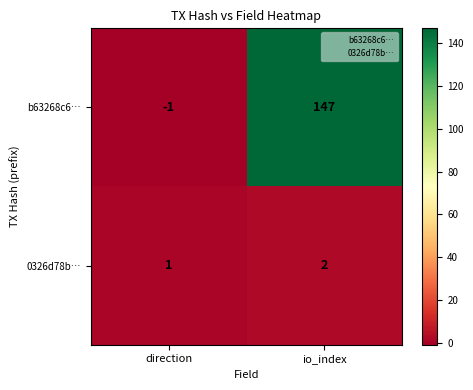

Which series has the largest range (max minus min)?

b63268c6…